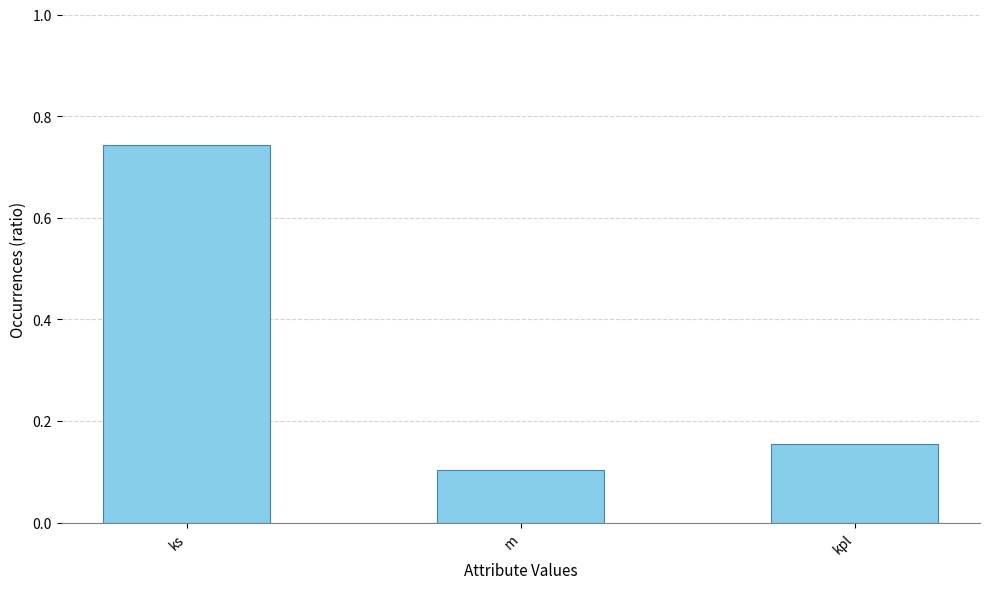

Count the number of categories in the chart.

3